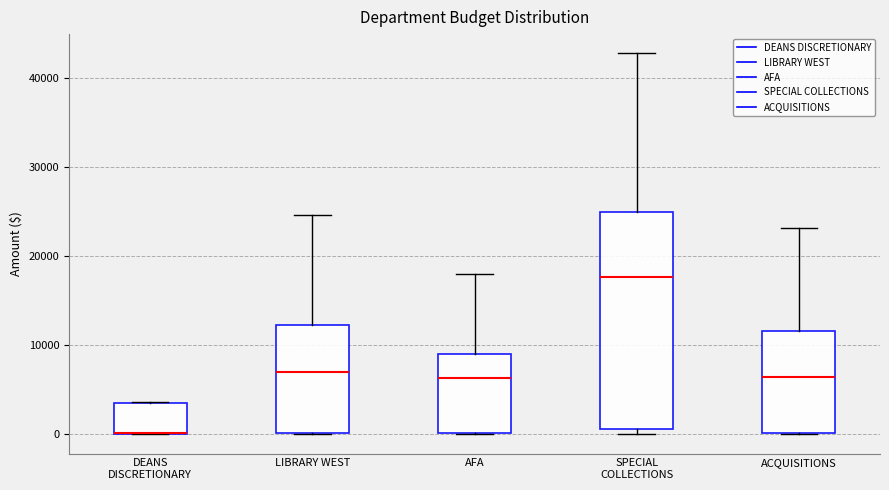

Comparing the boxes themselves (not the whiskers), which one is the tallest?

SPECIAL COLLECTIONS